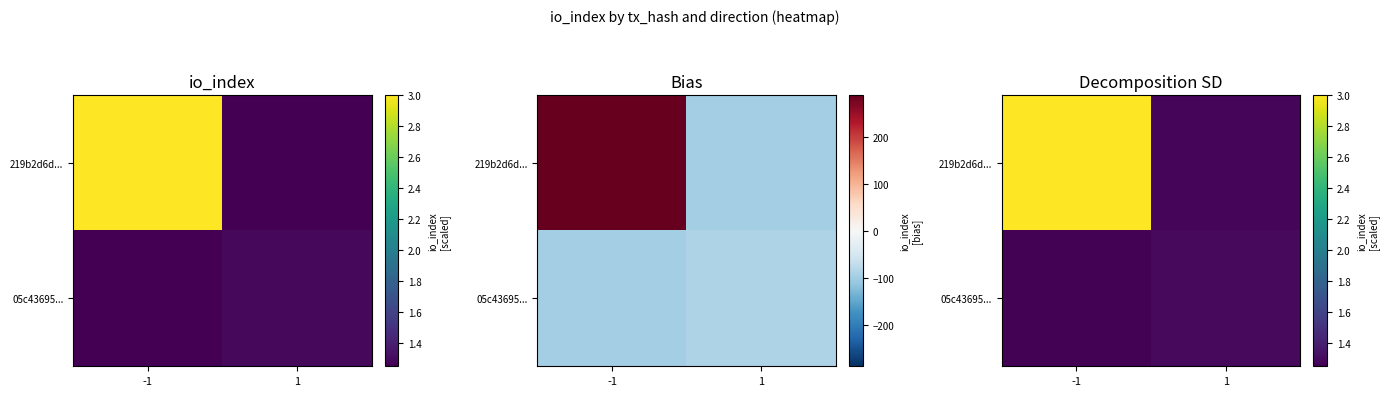

Which category has the highest value in the 219b2d6d... series?

-1